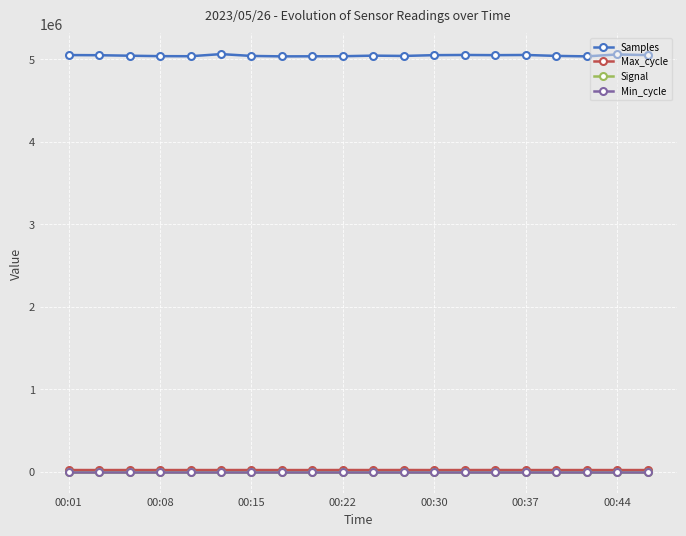

Does the chart have visible grid lines?

Yes